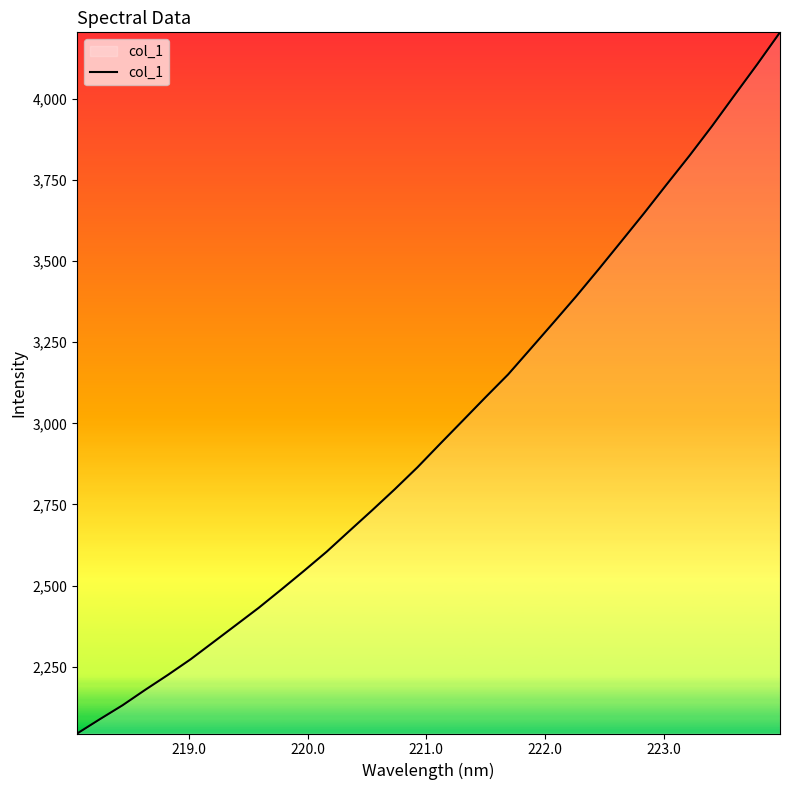

What is the maximum value shown in the chart?

4204.7